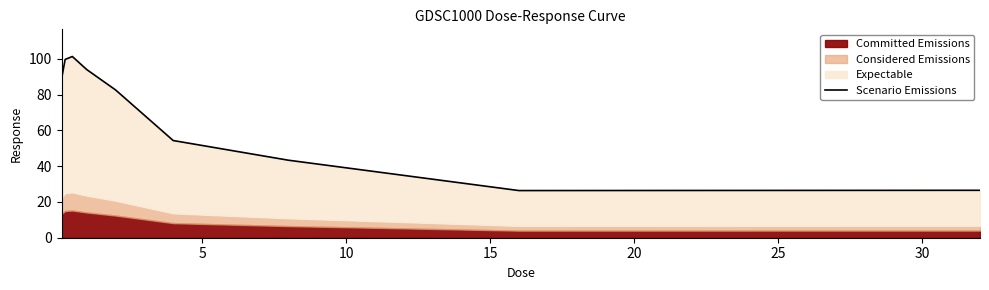

What is the greatest value displayed?

101.3